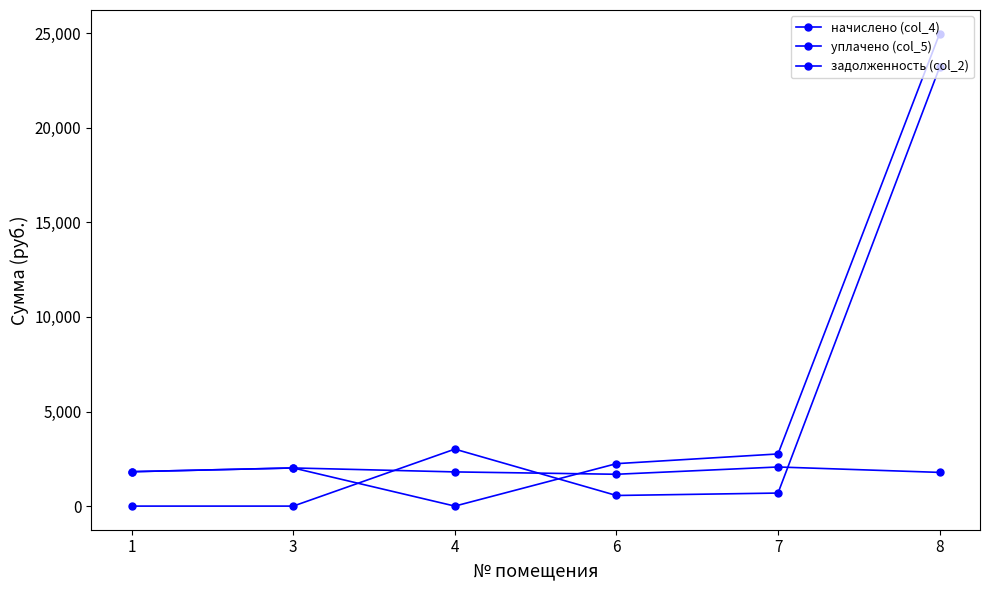

What is the maximum value for начислено (col_4)?

2067.6